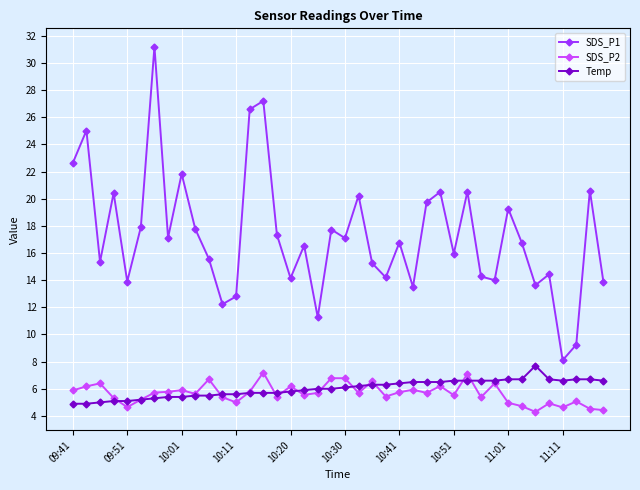

True or false: Temp and SDS_P1 intersect in this chart.

False